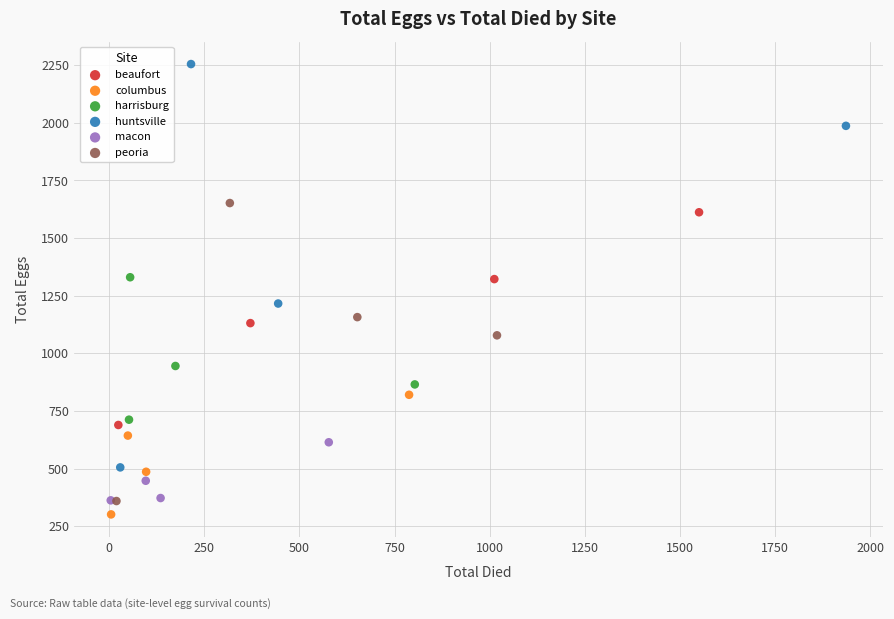

Which series contains the lowest Y value?

columbus